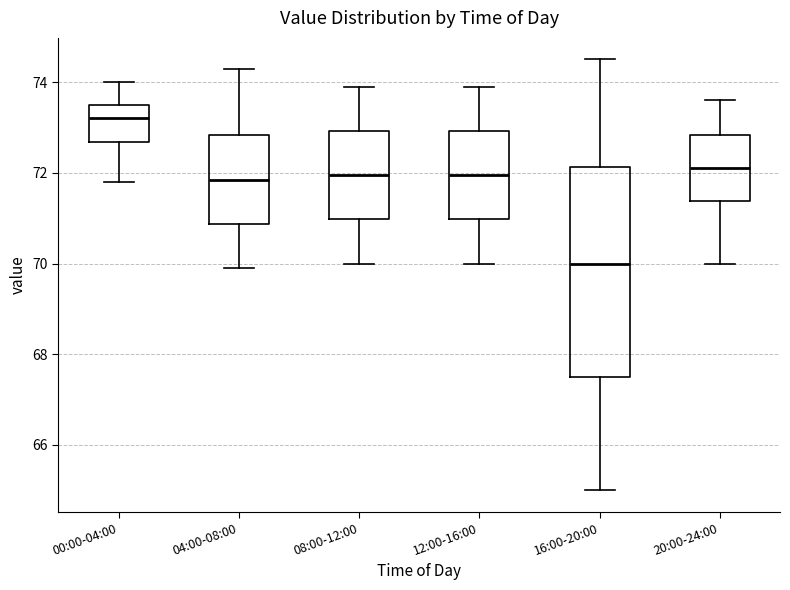

Comparing the boxes themselves (not the whiskers), which one is the tallest?

16:00-20:00